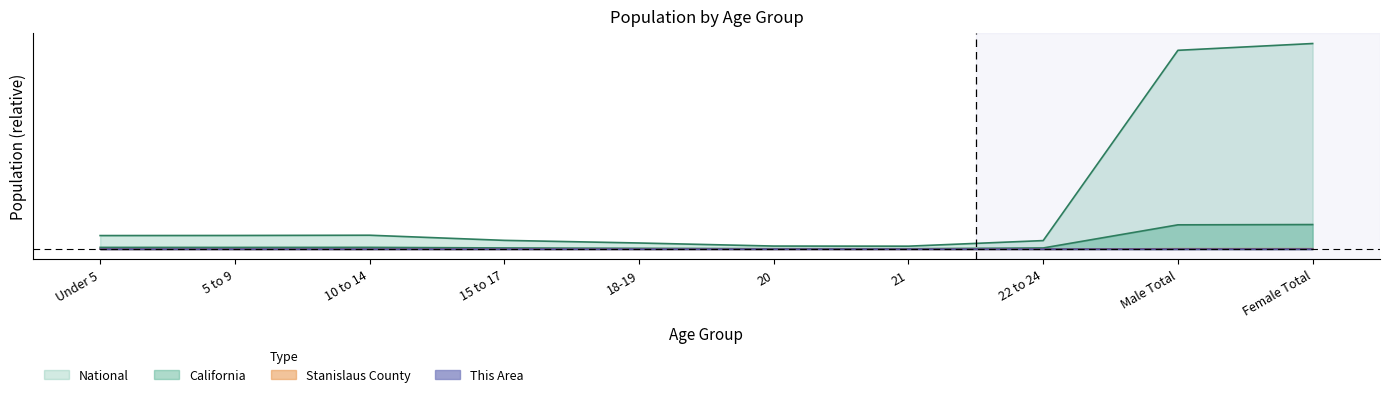

What is the difference between the National values at 15 to 17 and Male Total?

0.9